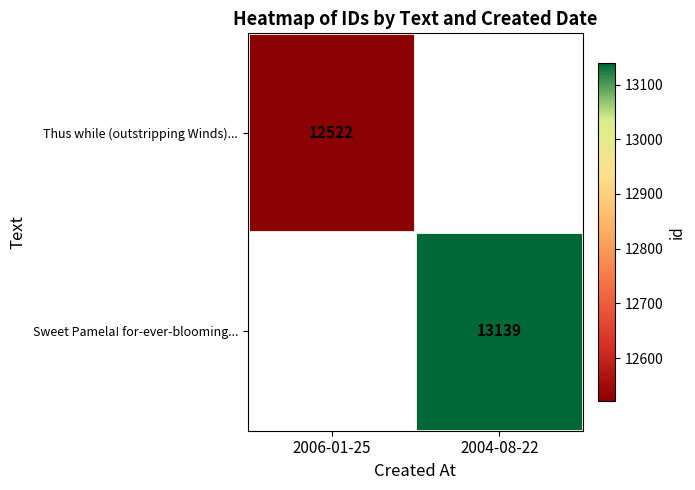

How many categories are shown in the chart?

2